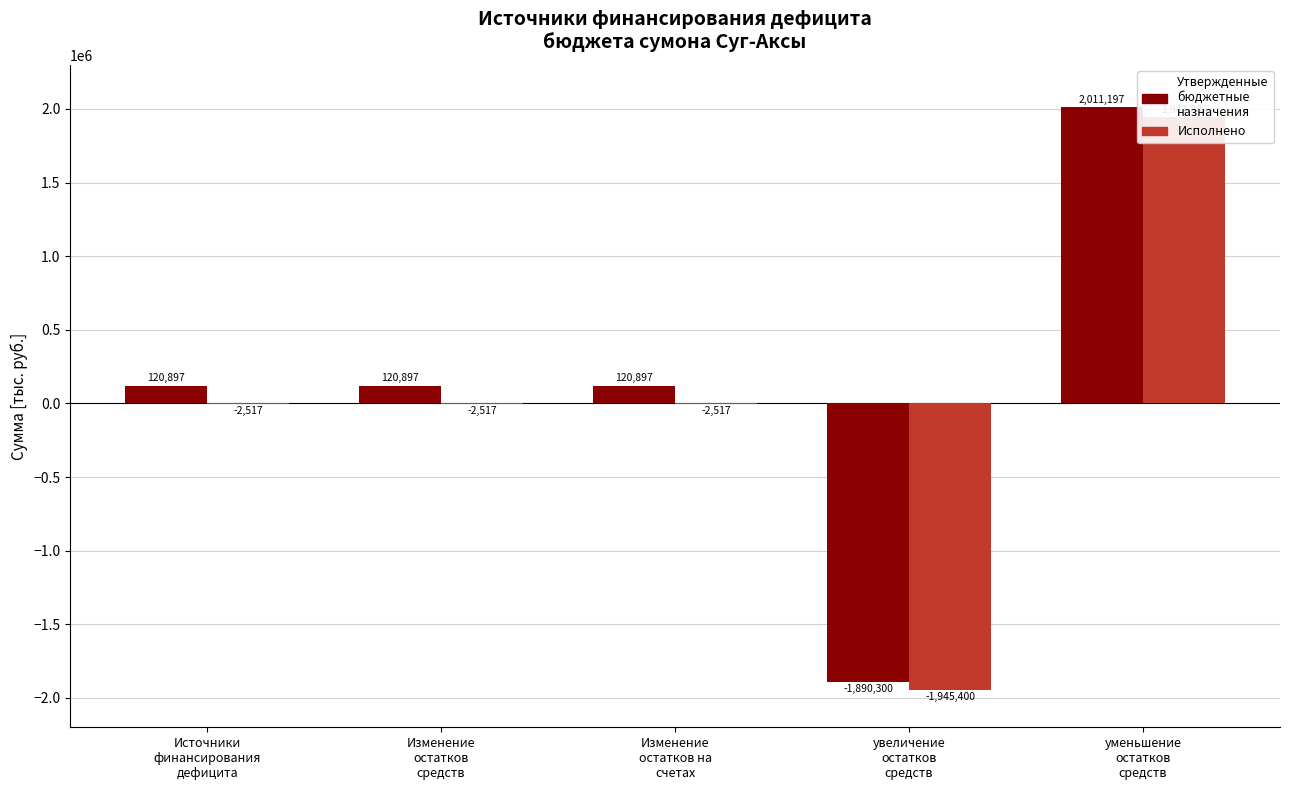

Between Источники
финансирования
дефицита and Изменение
остатков на
счетах, which series saw the biggest shift?

Утвержденные
бюджетные
назначения